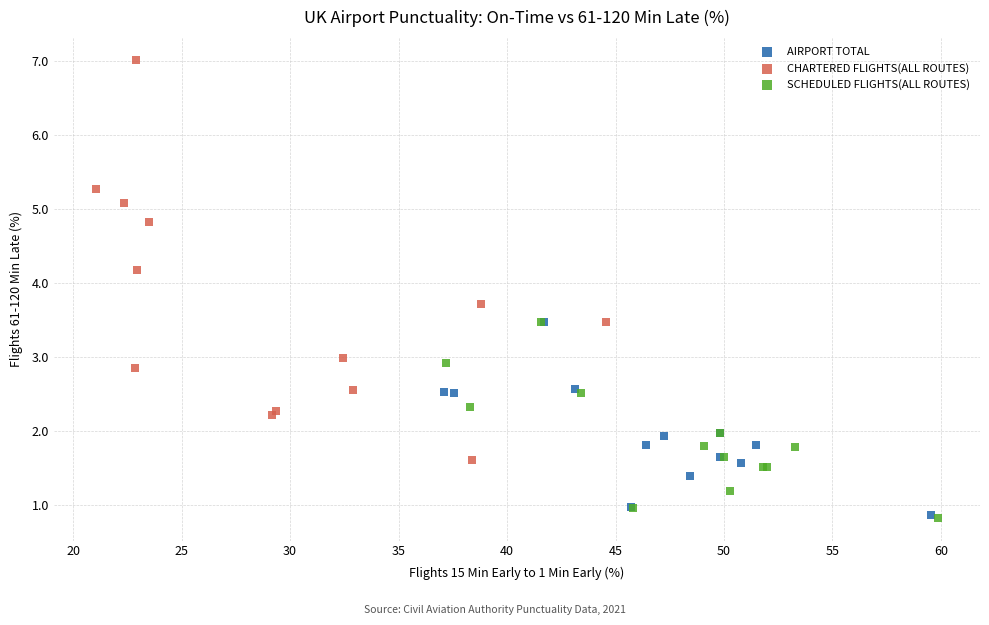

Which series contains the highest Y value?

CHARTERED FLIGHTS(ALL ROUTES)